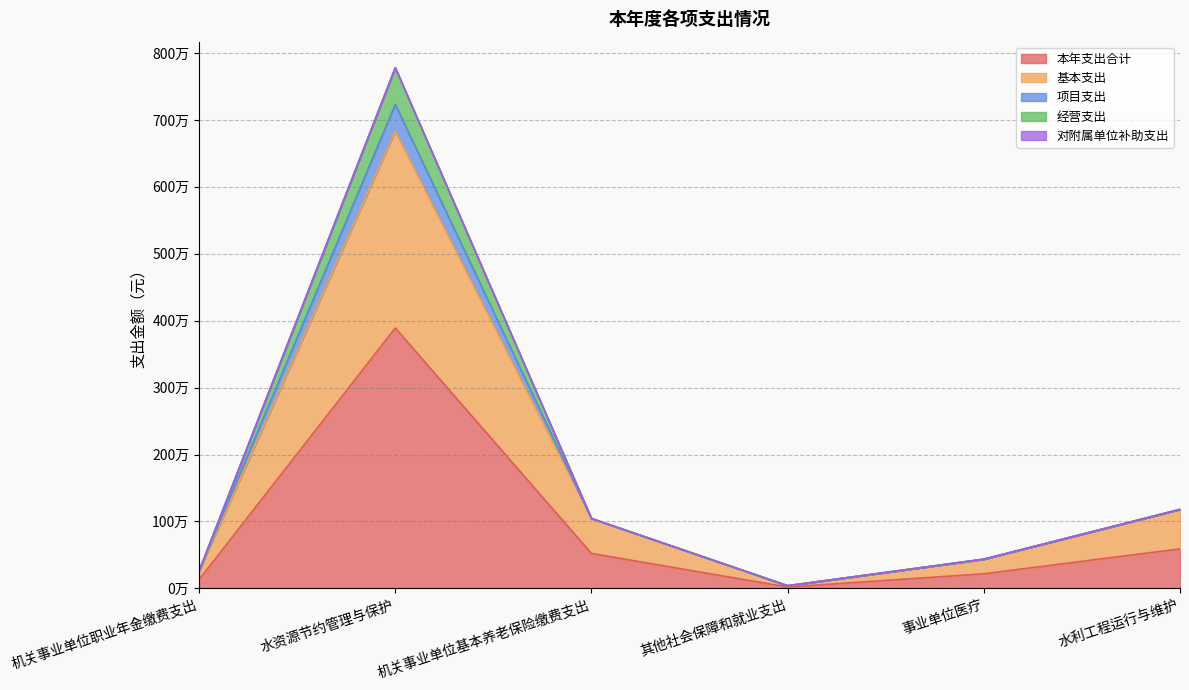

Does the chart have visible grid lines?

Yes